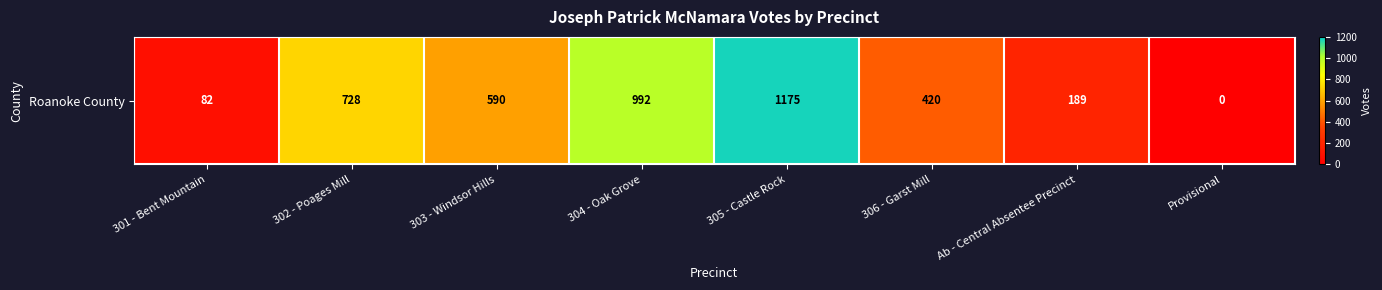

Approximately how many times larger is the value at 304 - Oak Grove compared to 305 - Castle Rock?

0.8